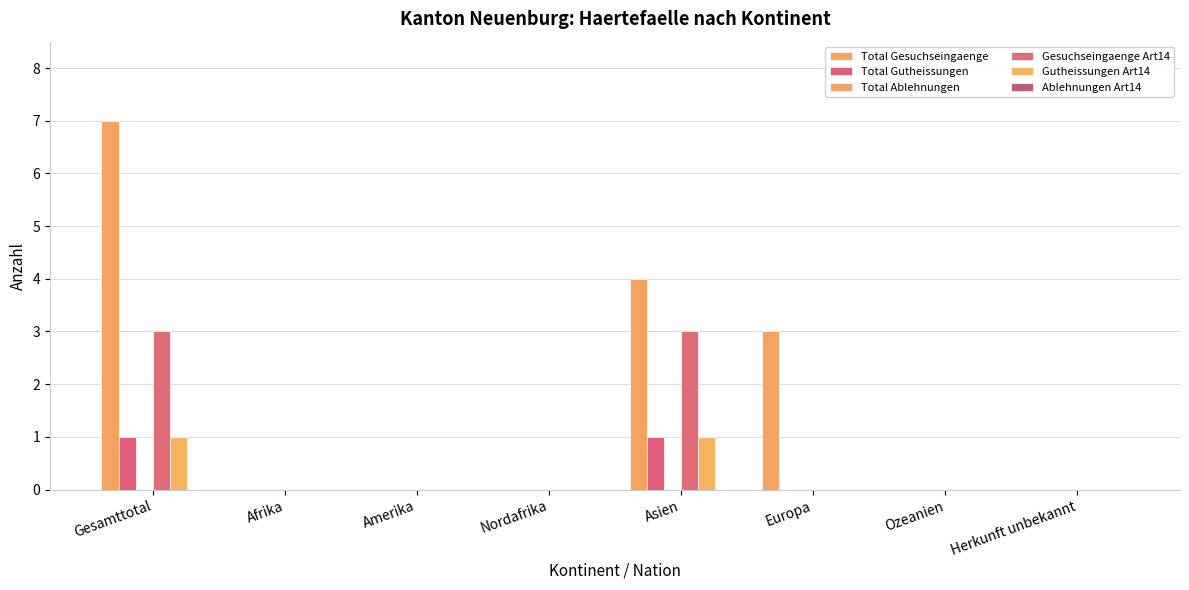

What is the label of the 8th bar from the left?

Herkunft unbekannt